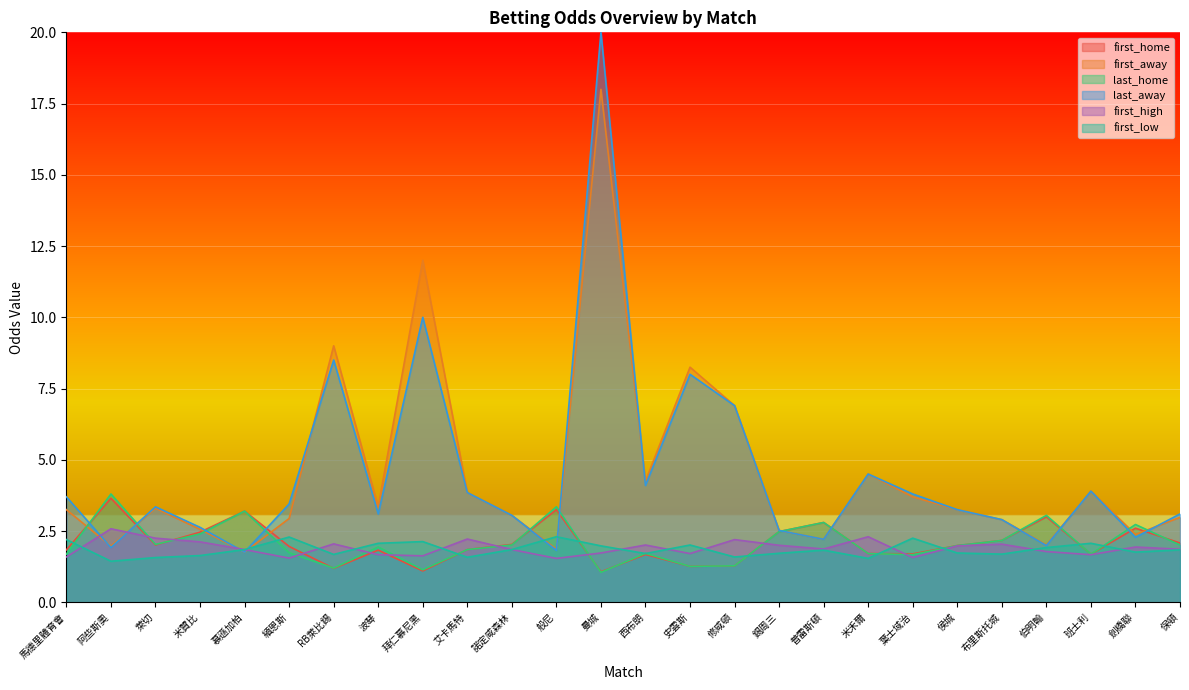

What is the difference between the highest and lowest values at 艾卡馬特?

2.3